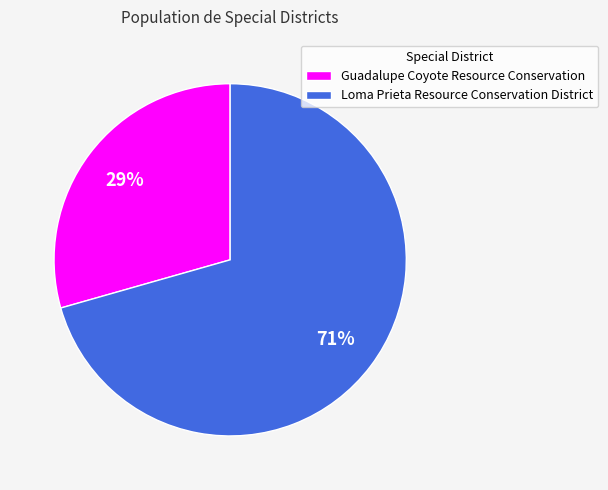

Between Loma Prieta Resource Conservation District and Guadalupe Coyote Resource Conservation, which is larger?

Loma Prieta Resource Conservation District